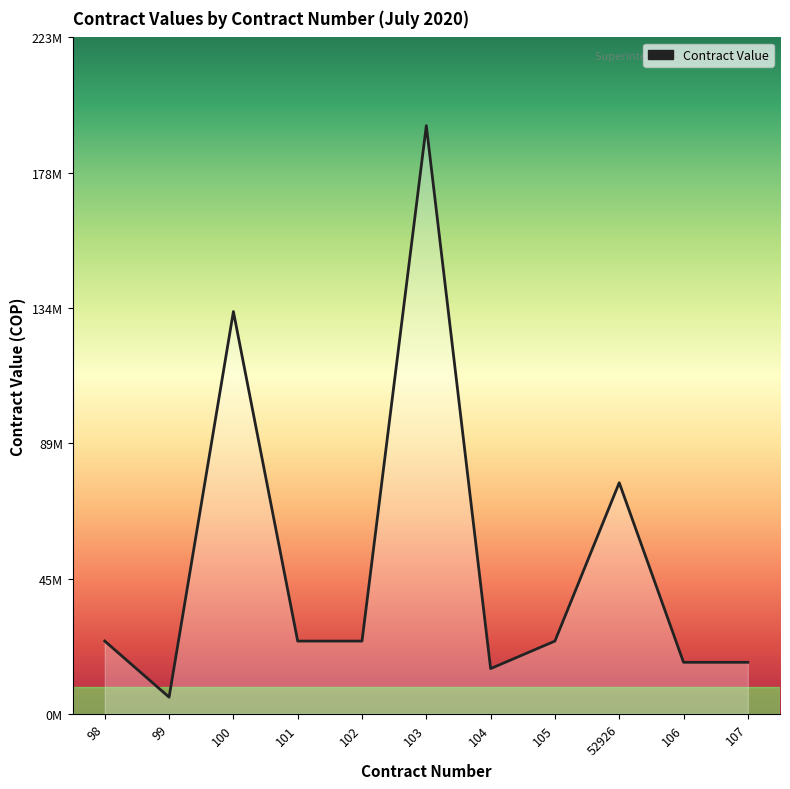

List the labels in order of value, largest first.

103, 100, 52926, 98, 101, 102, 105, 106, 107, 104, 99